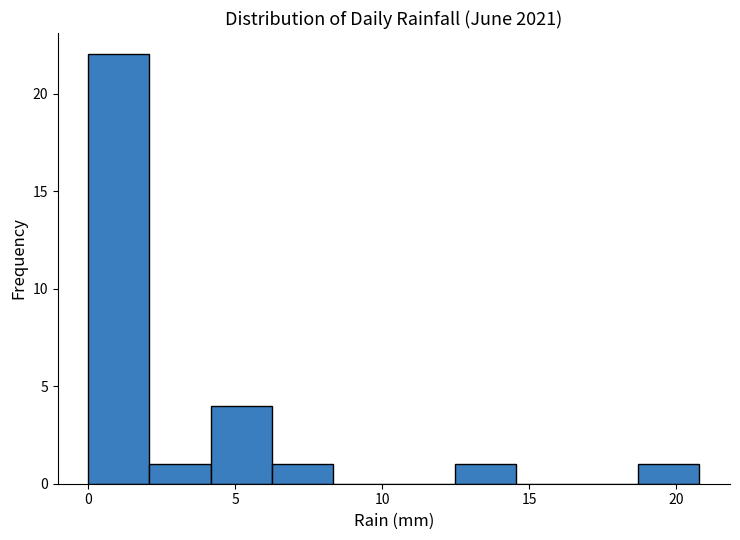

Over which range of the x-axis is the bar tallest?

0.0 to 2.0